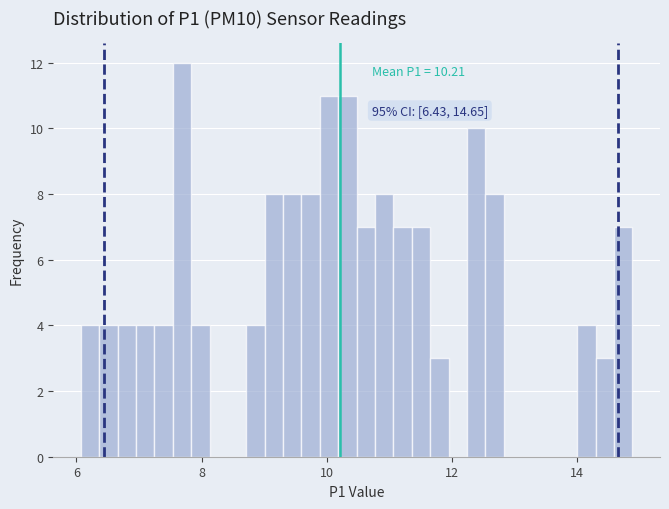

Read against the x-axis, roughly where is the centre of the tallest bar?

7.6